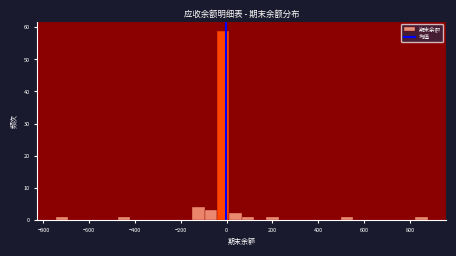

Read against the x-axis, roughly where is the centre of the tallest bar?

-20